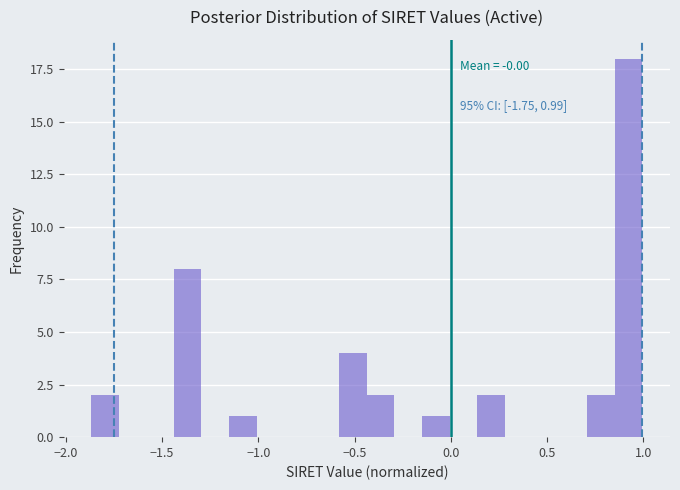

Read against the x-axis, roughly where is the centre of the tallest bar?

0.90